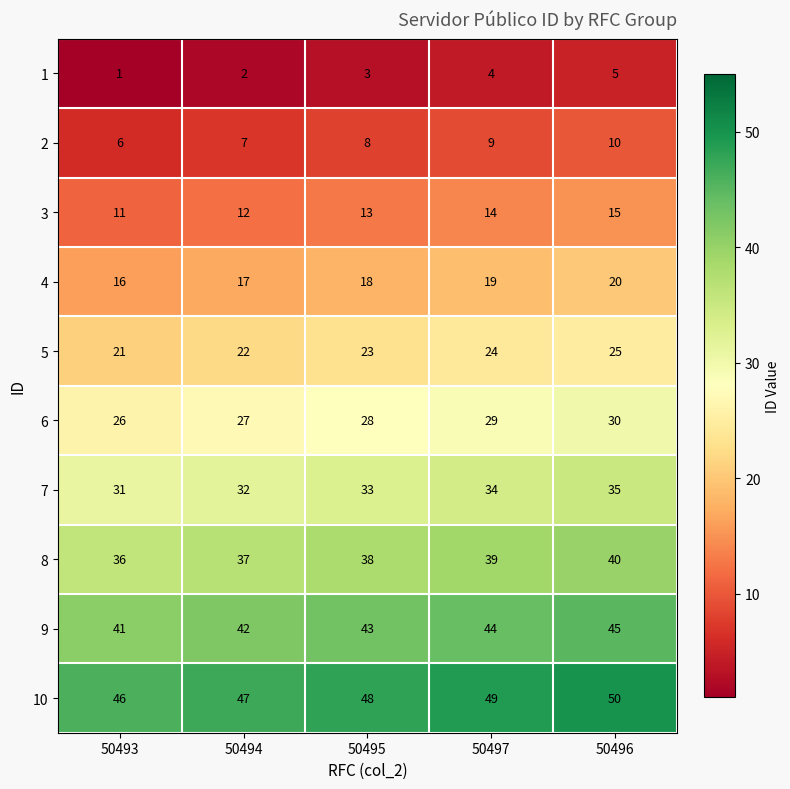

At which label is 3 closest to 13?

50495